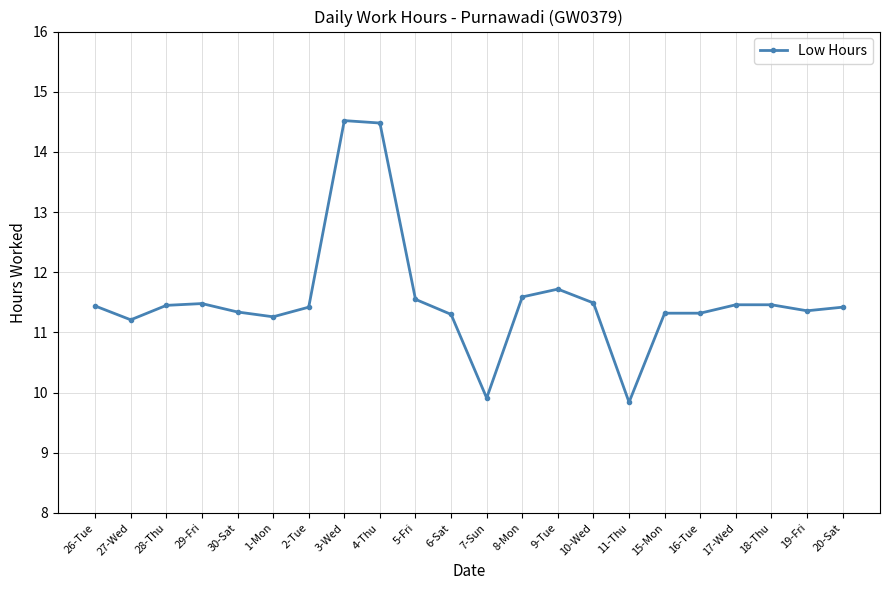

The chart shows a value of 11.2 at 27-Wed. True or false?

True